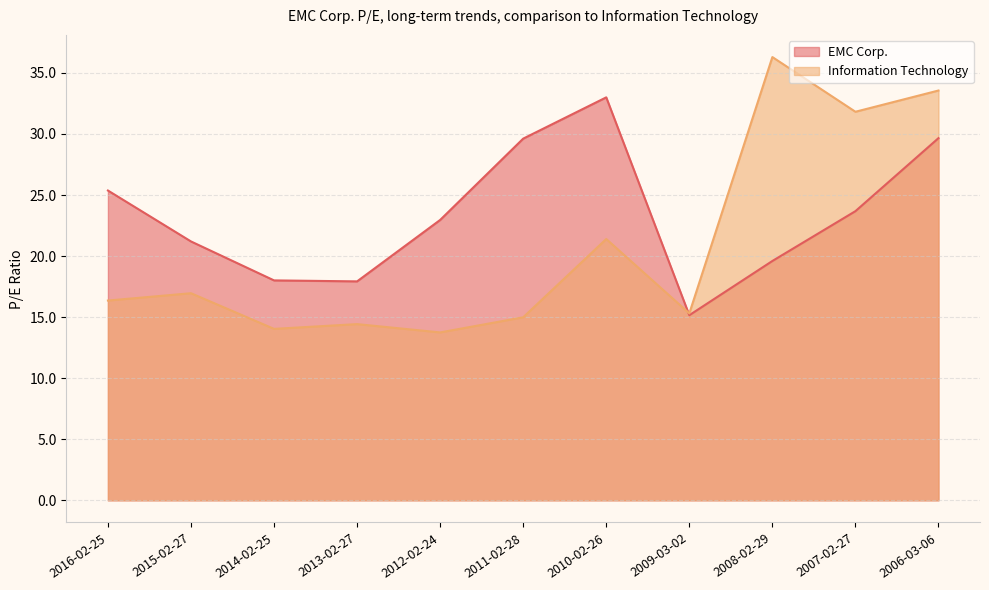

How many values in the EMC Corp. series exceed 22?

6